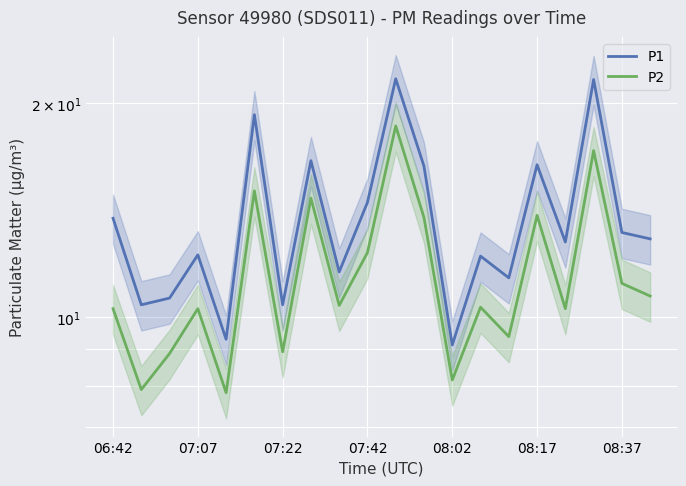

True or false: P2 and P1 intersect in this chart.

False